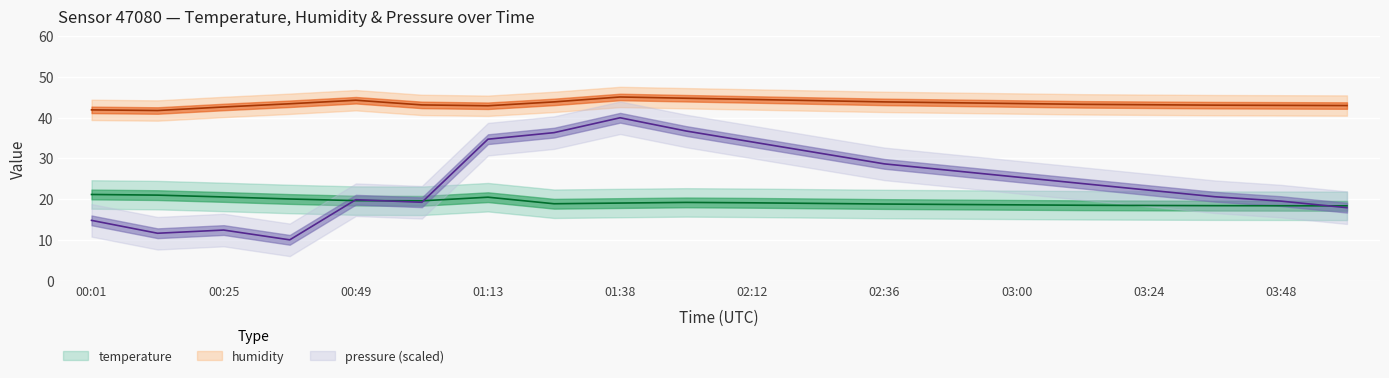

What is the approximate value of humidity at 04:00?

43.0